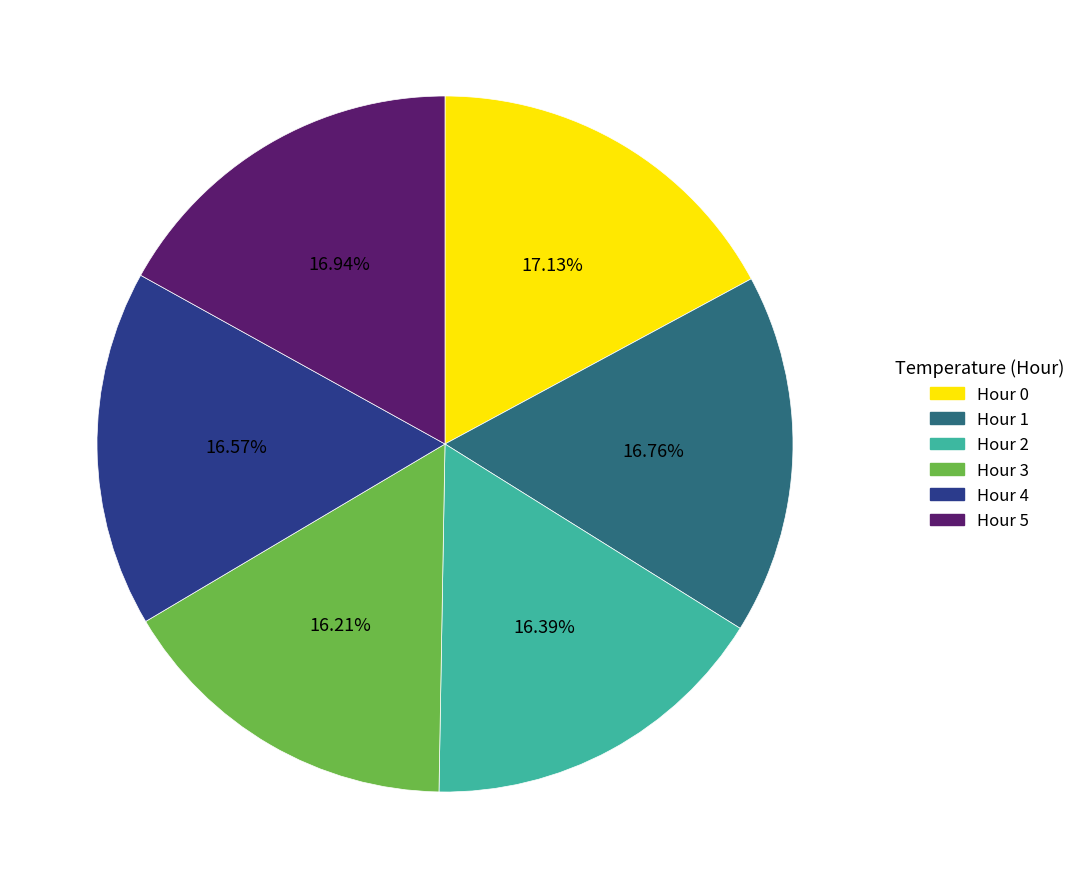

True or false: Hour 0 accounts for 17% of the total.

True